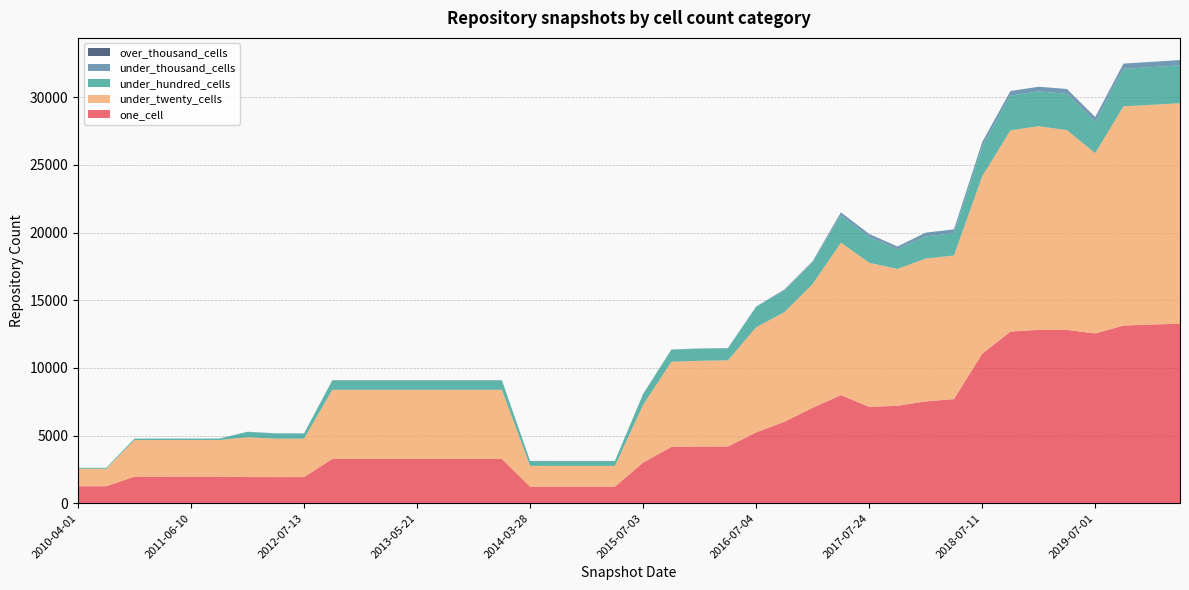

Reading left to right, transcribe all the data shown in this chart.

one_cell: 2010-04-01=1255	2010-07-26=1255	2010-11-17=1967	2011-02-21=1968	2011-06-10=1969	2011-09-05=1969	2012-01-18=1935	2012-03-26=1931	2012-07-13=1932	2012-10-31=3274	2012-12-11=3274	2013-02-20=3274	2013-05-21=3274	2013-07-09=3274	2013-09-10=3274	2013-12-20=3274	2014-03-28=1222	2014-09-08=1222	2015-01-19=1222	2015-04-09=1222	2015-07-03=3002	2015-10-01=4158	2016-01-04=4191	2016-04-05=4187	2016-07-04=5234	2016-10-07=6020	2016-12-27=7052	2017-04-12=7986	2017-07-24=7119	2017-10-12=7198	2017-12-22=7525	2018-04-09=7692	2018-07-11=11048	2018-09-28=12680	2019-01-01=12808	2019-04-06=12805	2019-07-01=12544	2019-10-09=13123	2020-01-01=13204	2020-04-01=13259
under_twenty_cells: 2010-04-01=1294	2010-07-26=1294	2010-11-17=2700	2011-02-21=2701	2011-06-10=2700	2011-09-05=2700	2012-01-18=2941	2012-03-26=2840	2012-07-13=2839	2012-10-31=5107	2012-12-11=5107	2013-02-20=5107	2013-05-21=5107	2013-07-09=5107	2013-09-10=5107	2013-12-20=5107	2014-03-28=1539	2014-09-08=1537	2015-01-19=1537	2015-04-09=1537	2015-07-03=4272	2015-10-01=6294	2016-01-04=6333	2016-04-05=6368	2016-07-04=7770	2016-10-07=8099	2016-12-27=9146	2017-04-12=11266	2017-07-24=10643	2017-10-12=10112	2017-12-22=10547	2018-04-09=10612	2018-07-11=13104	2018-09-28=14869	2019-01-01=15045	2019-04-06=14756	2019-07-01=13318	2019-10-09=16196	2020-01-01=16229	2020-04-01=16288
under_hundred_cells: 2010-04-01=71	2010-07-26=71	2010-11-17=110	2011-02-21=110	2011-06-10=110	2011-09-05=110	2012-01-18=395	2012-03-26=386	2012-07-13=385	2012-10-31=696	2012-12-11=696	2013-02-20=696	2013-05-21=696	2013-07-09=696	2013-09-10=696	2013-12-20=696	2014-03-28=356	2014-09-08=356	2015-01-19=356	2015-04-09=356	2015-07-03=788	2015-10-01=888	2016-01-04=890	2016-04-05=892	2016-07-04=1495	2016-10-07=1592	2016-12-27=1603	2017-04-12=1999	2017-07-24=1897	2017-10-12=1452	2017-12-22=1637	2018-04-09=1646	2018-07-11=2213	2018-09-28=2567	2019-01-01=2581	2019-04-06=2671	2019-07-01=2307	2019-10-09=2774	2020-01-01=2787	2020-04-01=2803
under_thousand_cells: 2010-04-01=0	2010-07-26=0	2010-11-17=0	2011-02-21=0	2011-06-10=0	2011-09-05=0	2012-01-18=12	2012-03-26=13	2012-07-13=13	2012-10-31=20	2012-12-11=20	2013-02-20=20	2013-05-21=20	2013-07-09=20	2013-09-10=20	2013-12-20=20	2014-03-28=13	2014-09-08=13	2015-01-19=13	2015-04-09=13	2015-07-03=23	2015-10-01=23	2016-01-04=23	2016-04-05=23	2016-07-04=37	2016-10-07=80	2016-12-27=80	2017-04-12=239	2017-07-24=237	2017-10-12=207	2017-12-22=282	2018-04-09=281	2018-07-11=321	2018-09-28=336	2019-01-01=336	2019-04-06=367	2019-07-01=360	2019-10-09=385	2020-01-01=387	2020-04-01=389
over_thousand_cells: 2010-04-01=0	2010-07-26=0	2010-11-17=0	2011-02-21=0	2011-06-10=0	2011-09-05=0	2012-01-18=0	2012-03-26=0	2012-07-13=0	2012-10-31=0	2012-12-11=0	2013-02-20=0	2013-05-21=0	2013-07-09=0	2013-09-10=0	2013-12-20=0	2014-03-28=0	2014-09-08=0	2015-01-19=0	2015-04-09=0	2015-07-03=0	2015-10-01=0	2016-01-04=0	2016-04-05=0	2016-07-04=0	2016-10-07=0	2016-12-27=0	2017-04-12=0	2017-07-24=0	2017-10-12=0	2017-12-22=0	2018-04-09=0	2018-07-11=0	2018-09-28=0	2019-01-01=0	2019-04-06=0	2019-07-01=0	2019-10-09=0	2020-01-01=0	2020-04-01=0